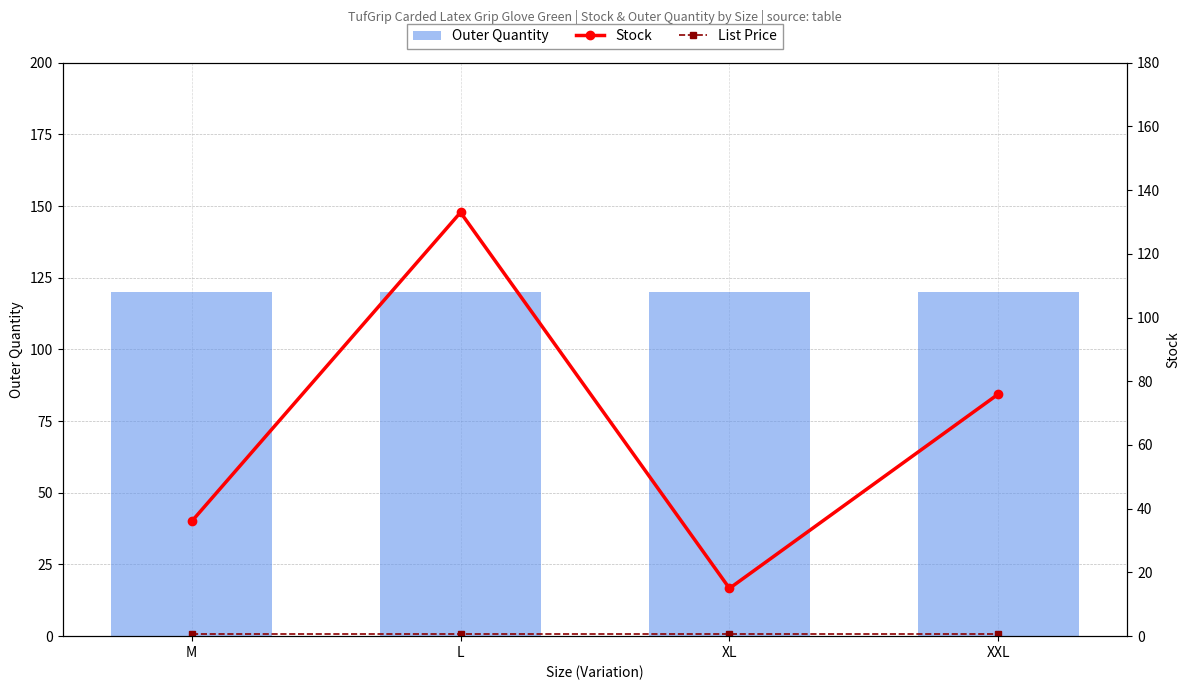

What position from the right is XXL?

1